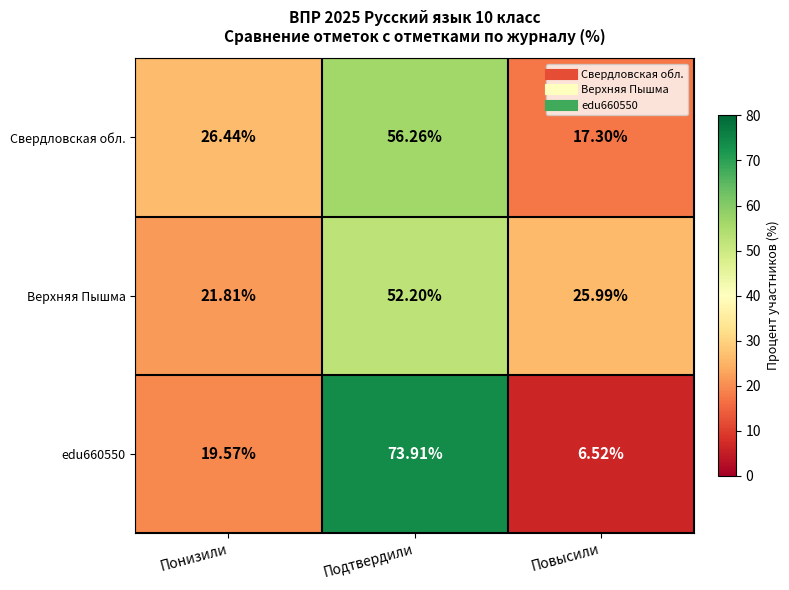

List the labels in order of Свердловская обл. value, largest first.

Подтвердили, Понизили, Повысили